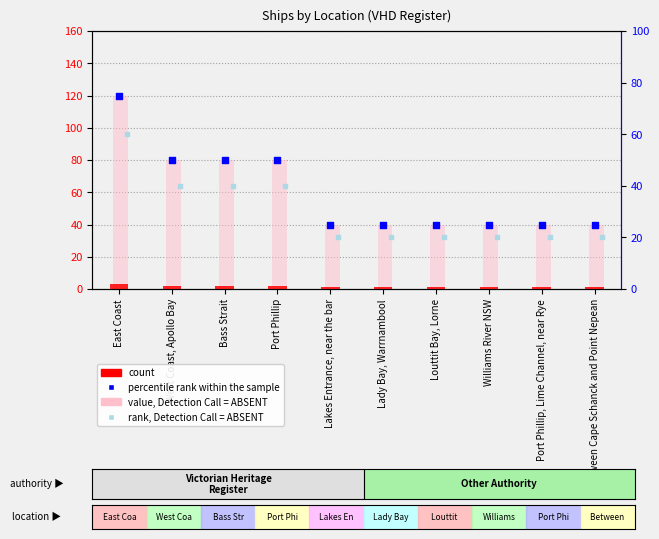

Which series has the largest total across all categories?

value, Detection Call = ABSENT